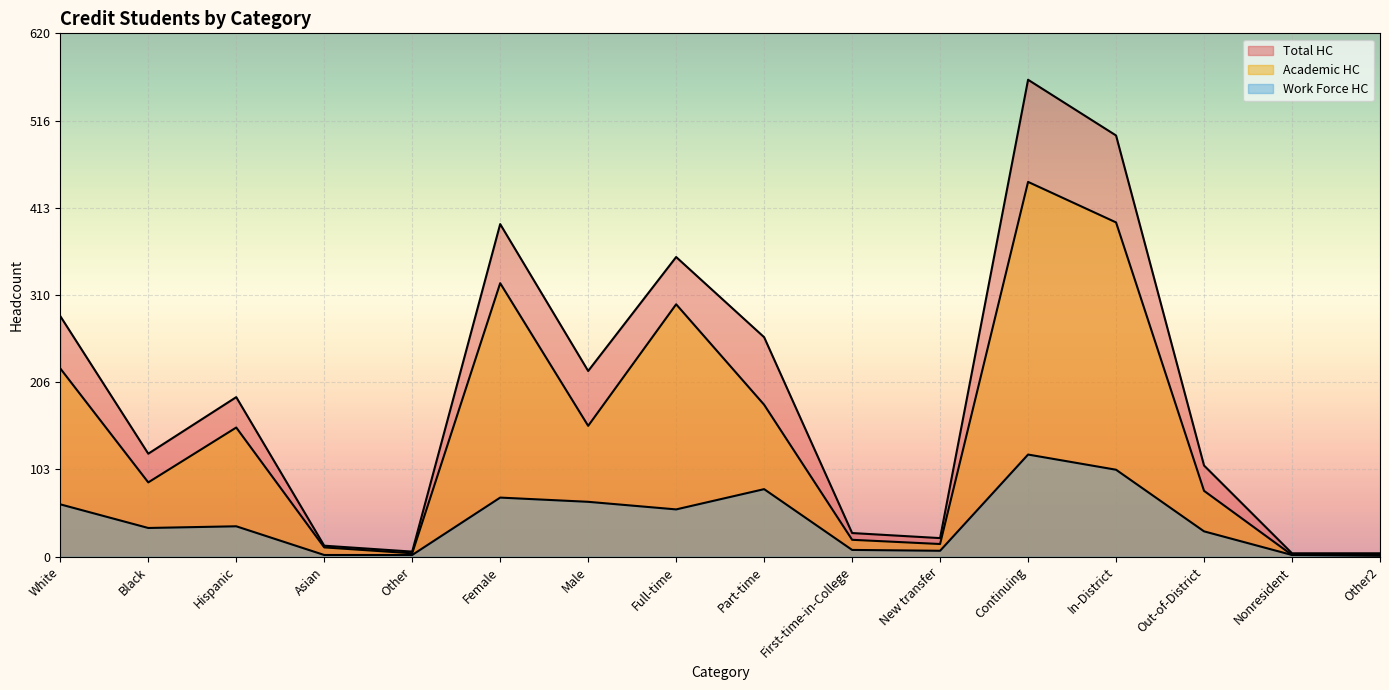

How many values in the Work Force HC series exceed 36?

7